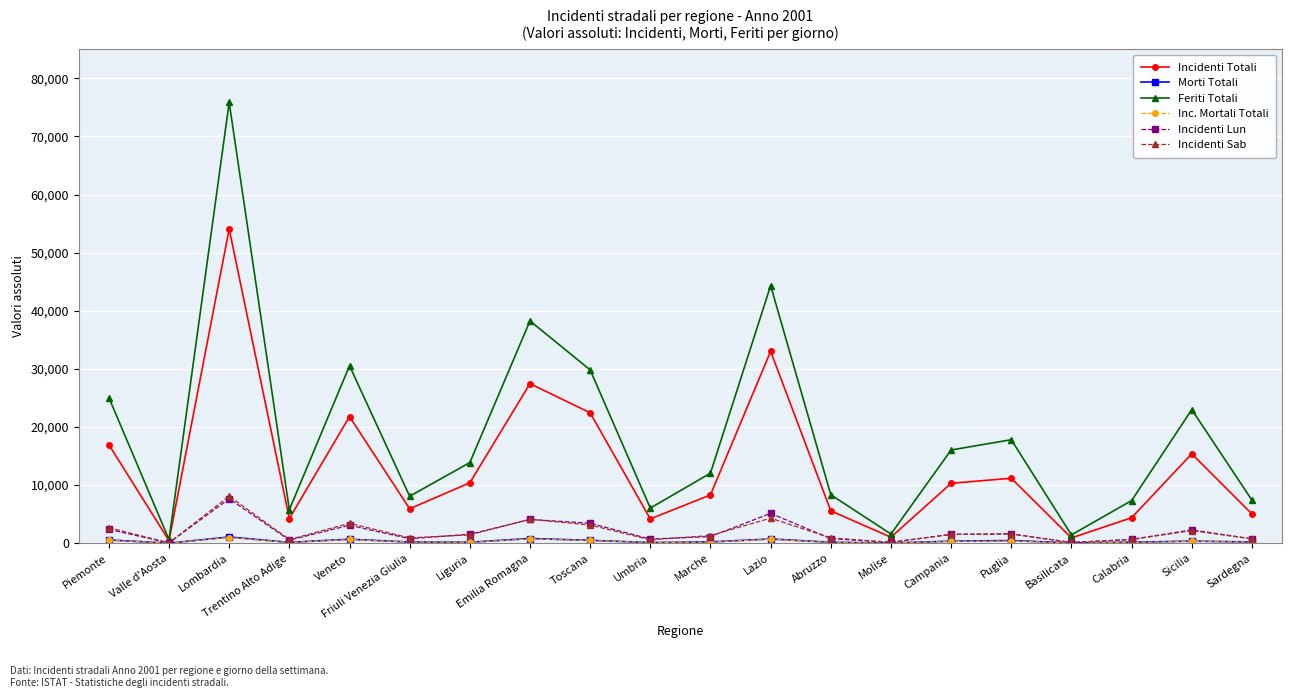

What is the difference between the highest and lowest values at Emilia Romagna?

37509